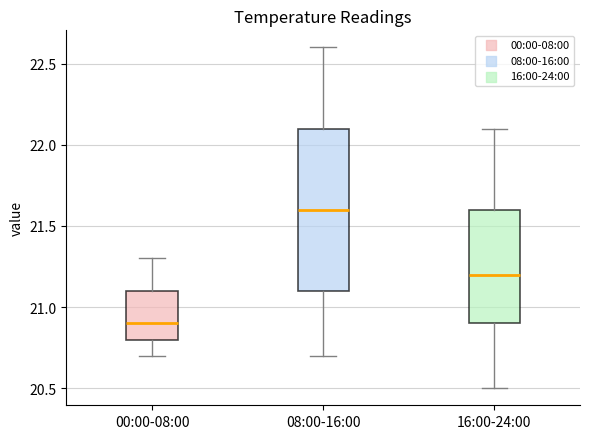

Reading left to right, read every box against the y-axis: the position of its median line, the range the box covers, and the ends of its whiskers. The values are not printed on the chart, so give them approximately, as read against the axis.

00:00-08:00: median 20.9, box 20.8 to 21.1, whiskers 20.7 to 21.3
08:00-16:00: median 21.6, box 21.1 to 22.1, whiskers 20.7 to 22.6
16:00-24:00: median 21.2, box 20.9 to 21.6, whiskers 20.5 to 22.1